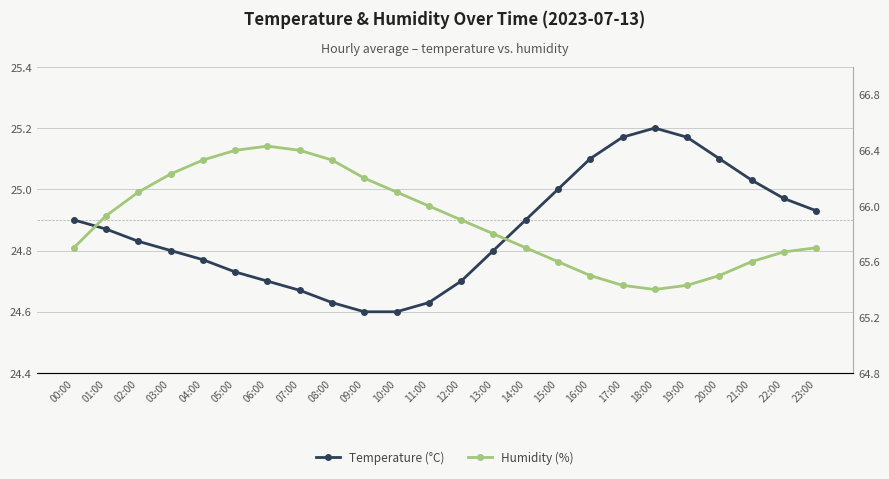

At which category does the chart reach its peak across all series?

06:00